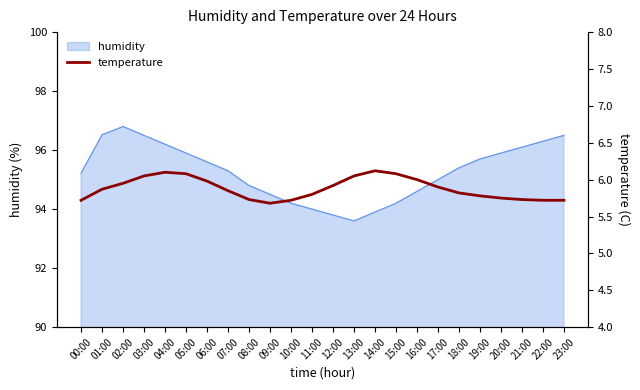

How many categories are shown in the chart?

24